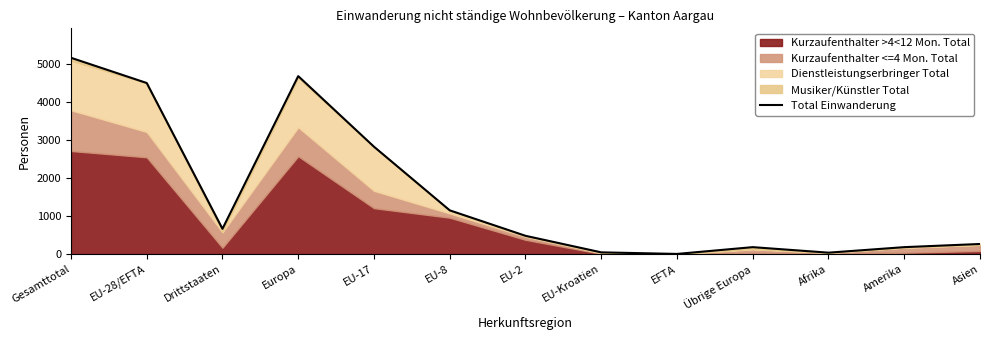

What is the label of the 11th point from the right?

Drittstaaten